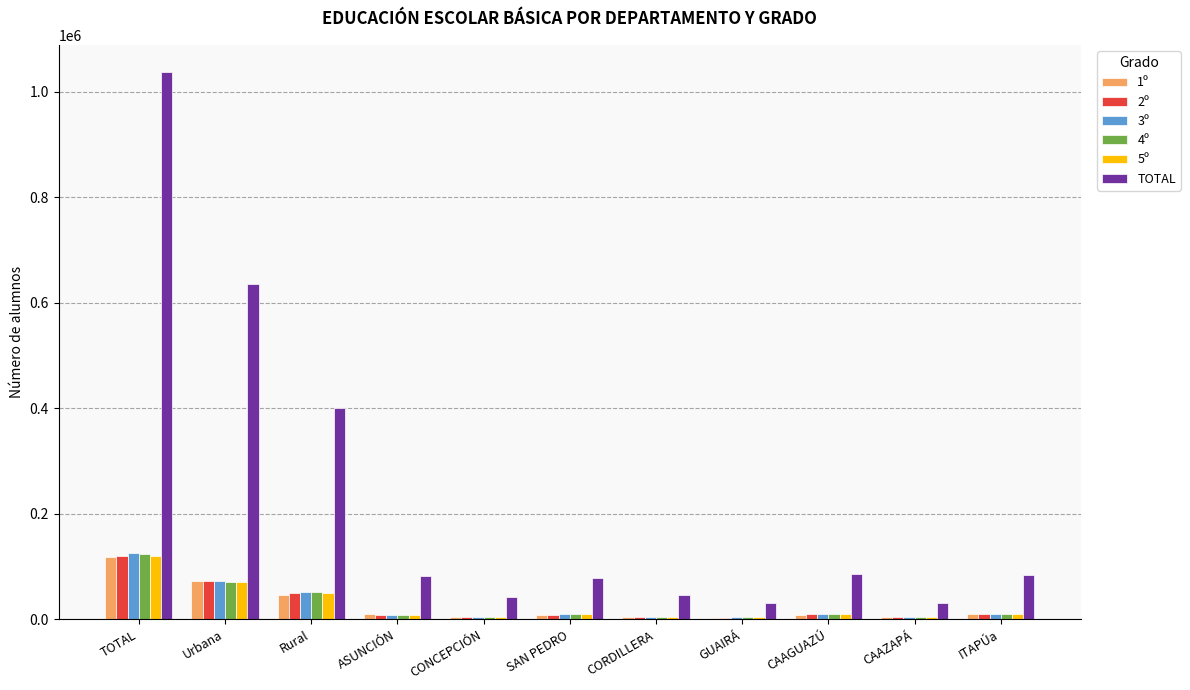

The 5º series shows 5282 at CORDILLERA. True or false?

True